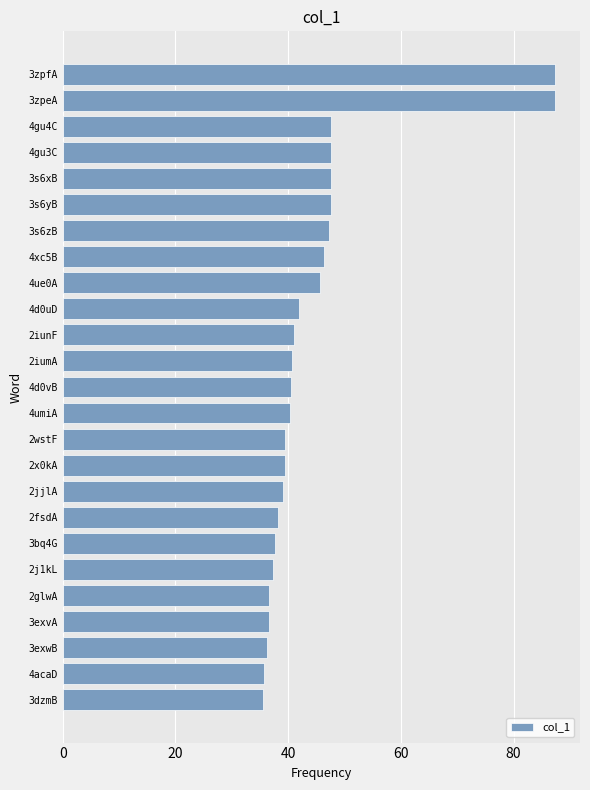

What is the average value?

44.8